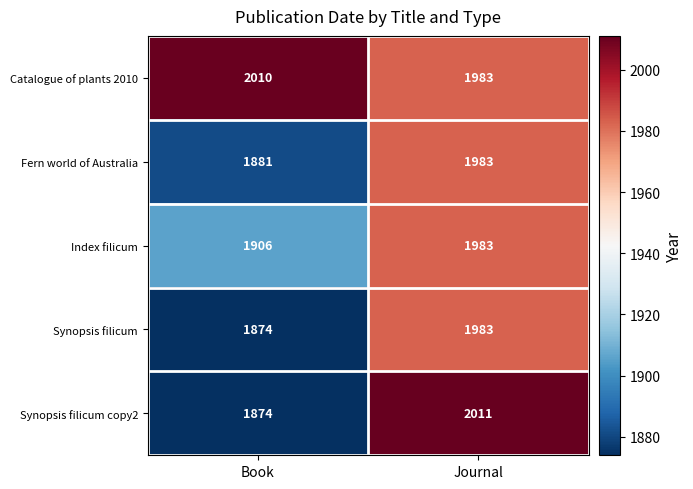

Reading left to right, list all the values displayed in this chart.

Catalogue of plants 2010: Book=2010	Journal=1983
Fern world of Australia: Book=1881	Journal=1983
Index filicum: Book=1906	Journal=1983
Synopsis filicum: Book=1874	Journal=1983
Synopsis filicum copy2: Book=1874	Journal=2011